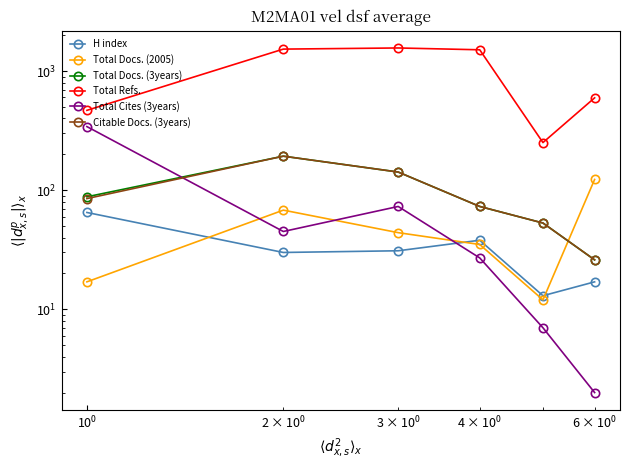

True or false: Total Refs. and Total Cites (3years) cross at least once.

False